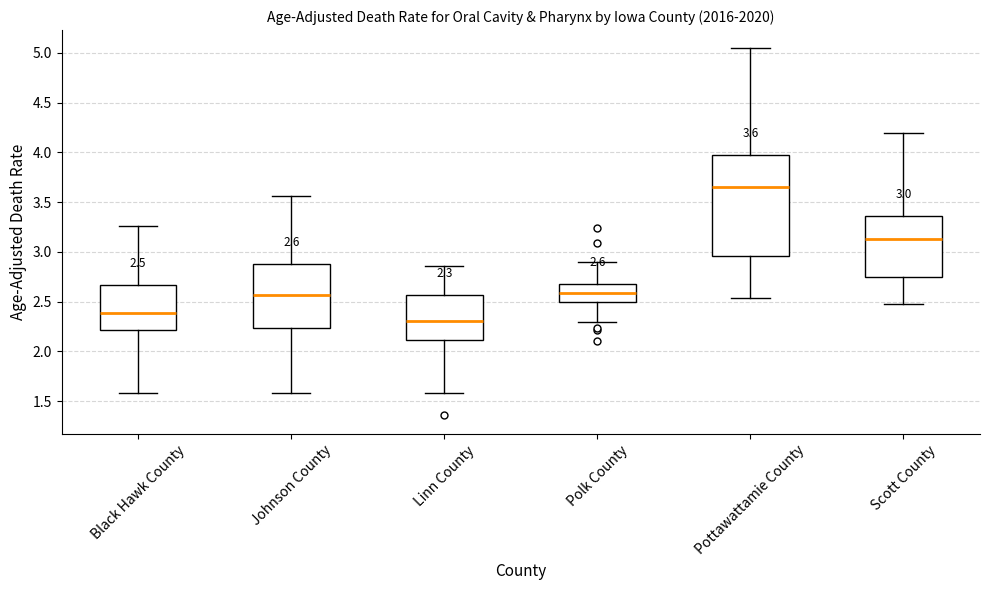

Comparing the boxes themselves (not the whiskers), which one is the tallest?

Pottawattamie County